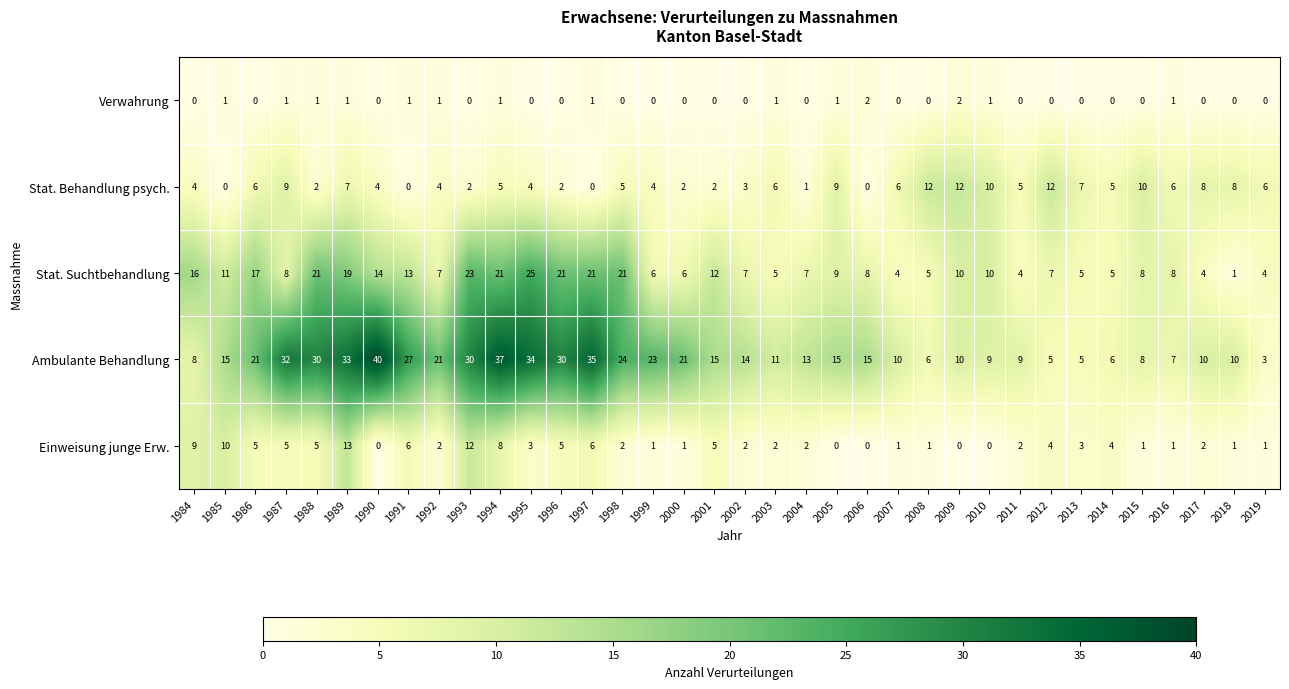

What is the approximate value of Ambulante Behandlung at 2007?

10